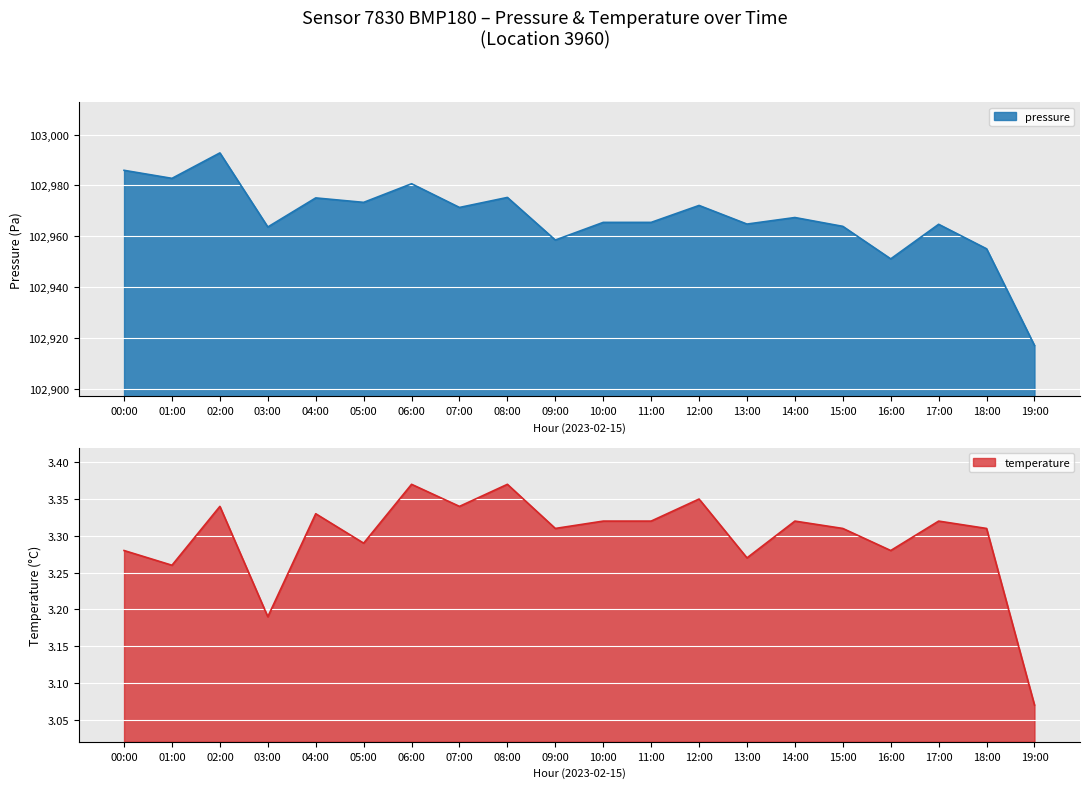

True or false: temperature has a value of 5.6 at 01:00.

False